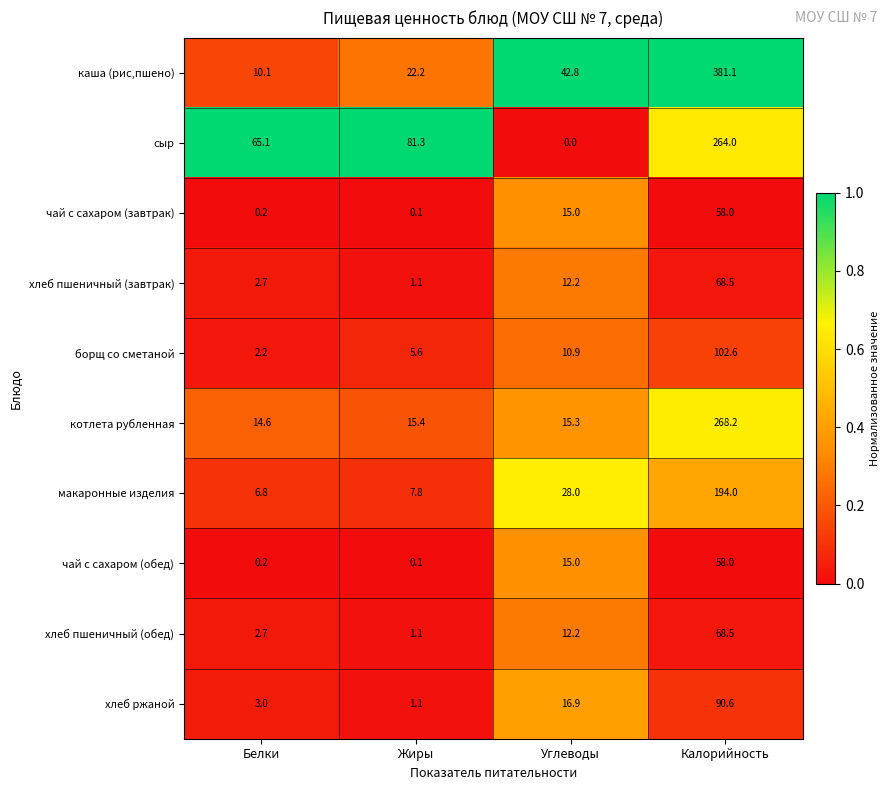

What is the approximate value of хлеб пшеничный (завтрак) at Жиры?

1.1